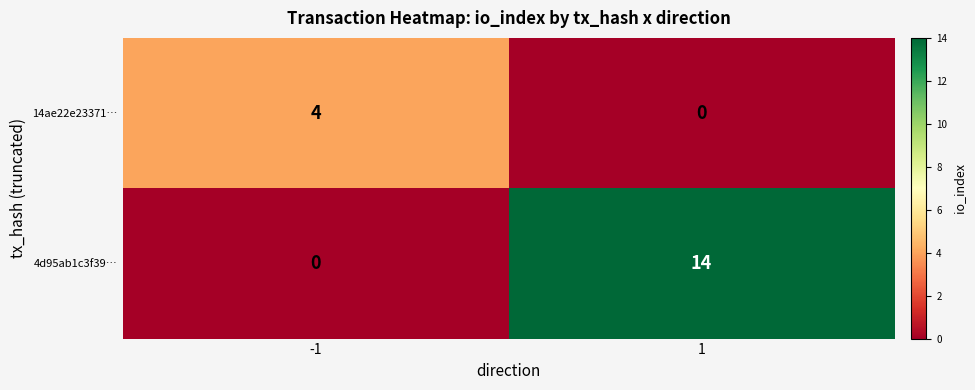

How many data points does each series have?

2